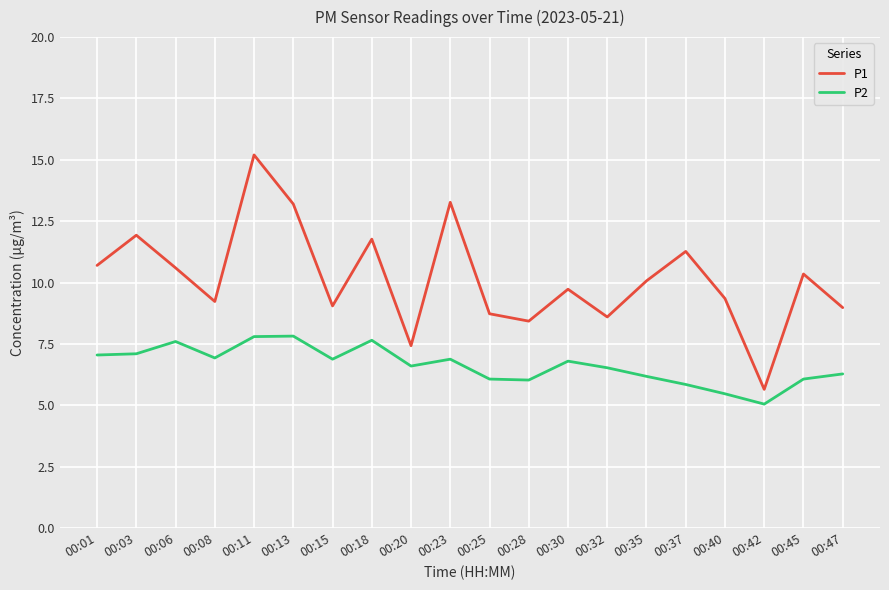

True or false: P2 and P1 cross at least once.

False